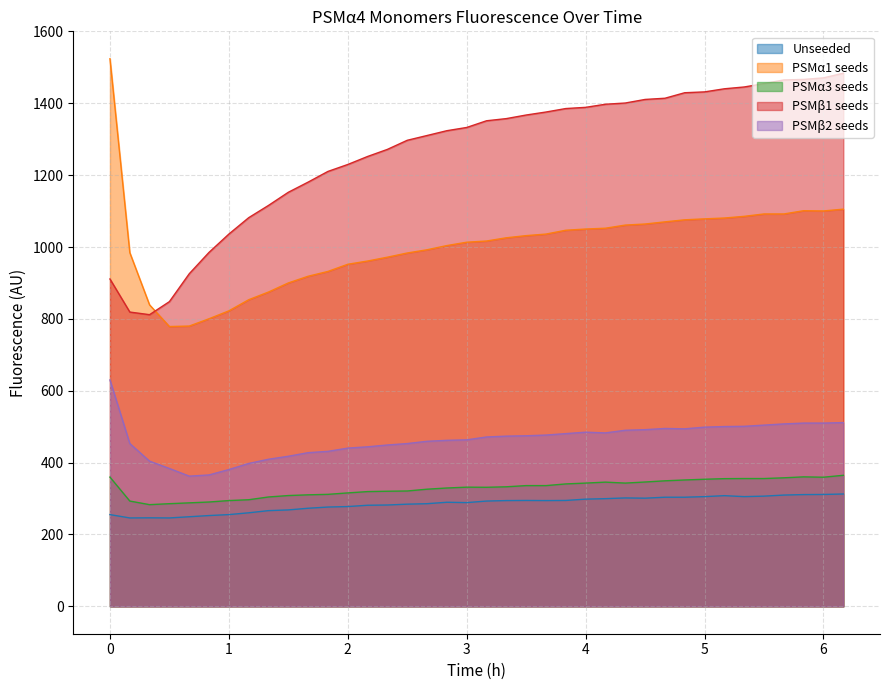

Rank the series by their maximum value, from highest to lowest.

PSMα1 seeds, PSMβ1 seeds, PSMβ2 seeds, PSMα3 seeds, Unseeded